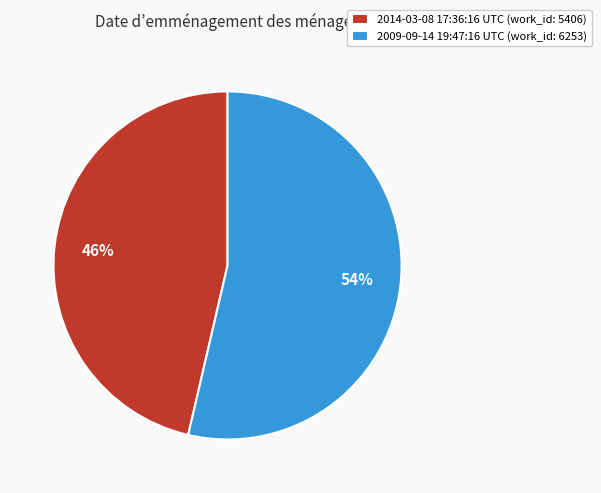

Approximately how many times larger is the value at 2009-09-14 19:47:16 UTC compared to 2014-03-08 17:36:16 UTC?

1.2